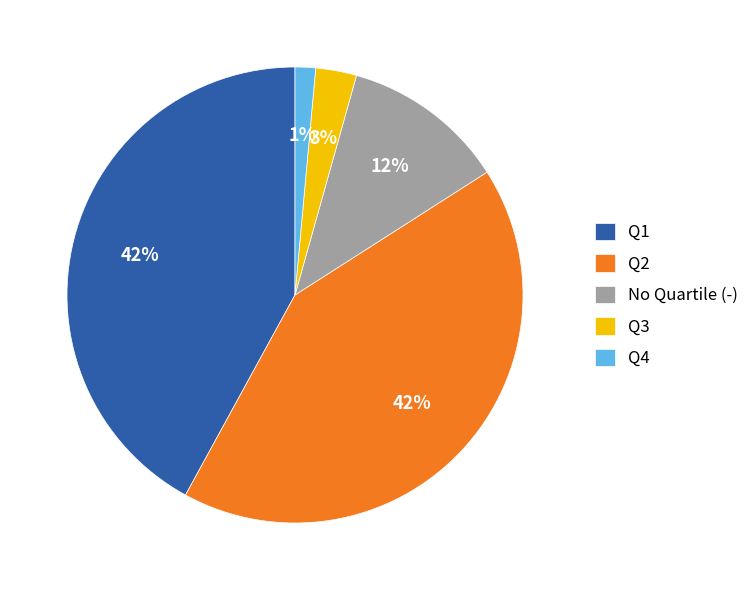

How many slices are in this pie chart?

5